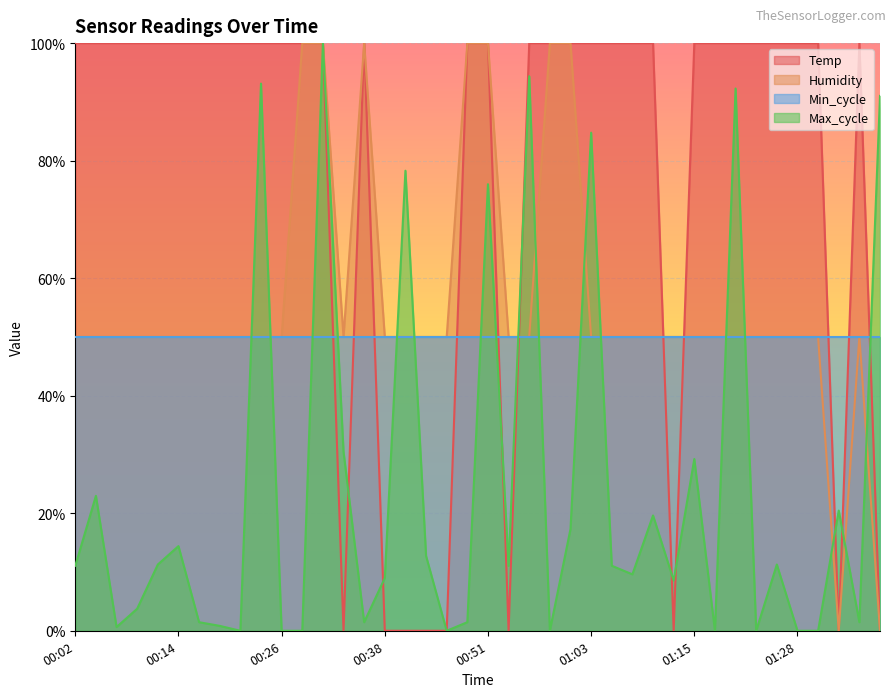

True or false: Temp and Min_cycle intersect in this chart.

True